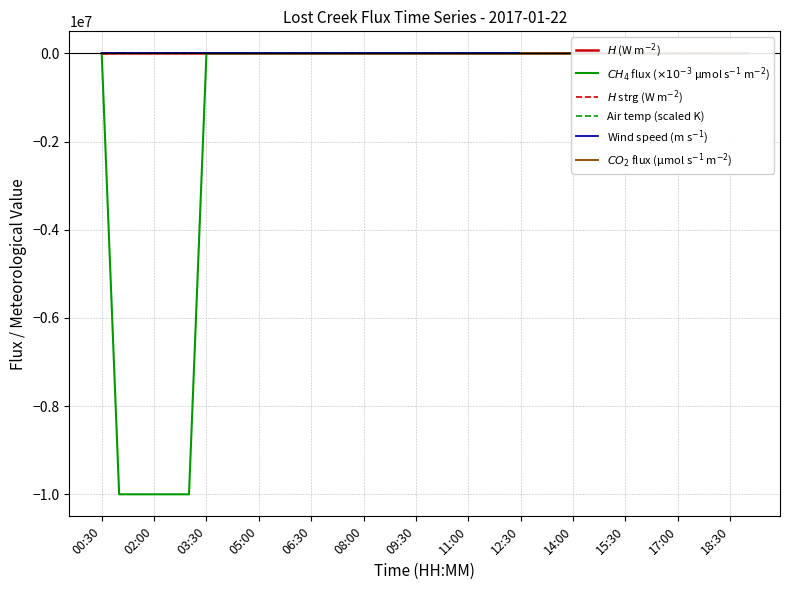

Read the $CH_4$ flux ($\times 10^{-3}$ µmol s$^{-1}$ m$^{-2}$) value at 31.

3.0